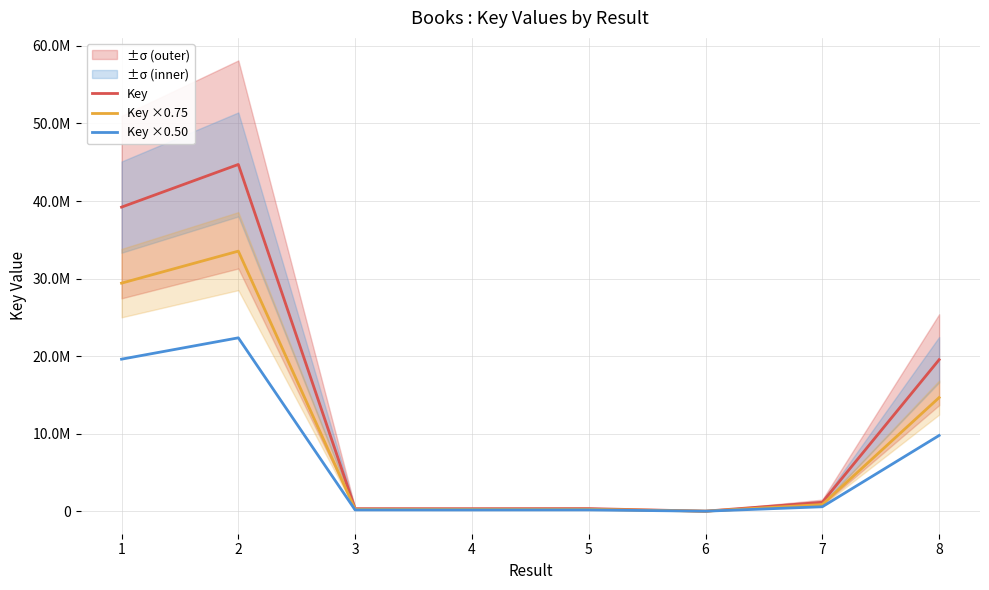

True or false: Key ×0.75 and Key cross at least once.

False